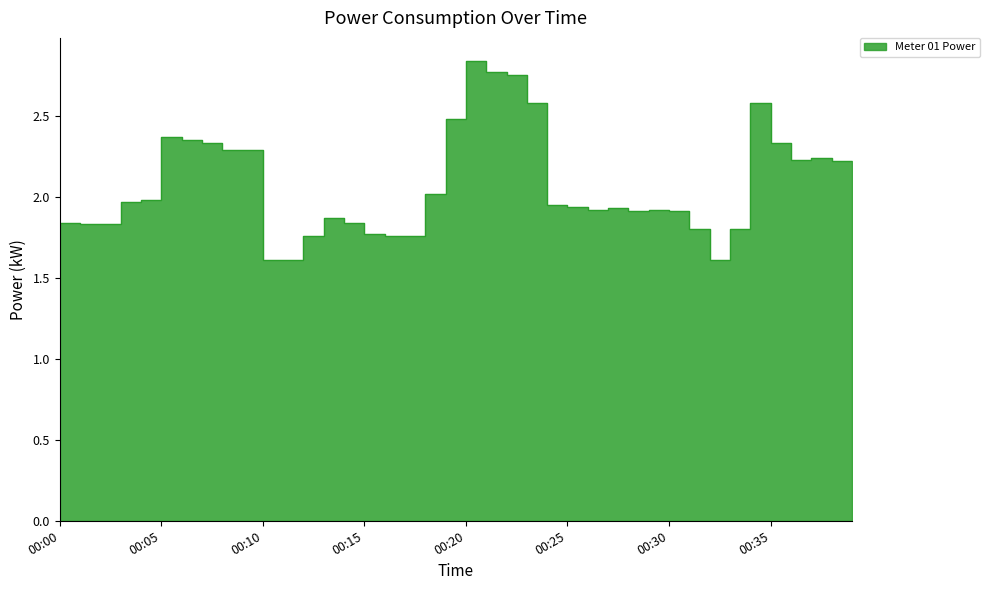

Rank the categories by value from highest to lowest.

00:21, 00:22, 00:23, 00:24, 00:35, 00:20, 00:06, 00:07, 00:08, 00:36, 00:09, 00:10, 00:38, 00:37, 00:39, 00:19, 00:05, 00:04, 00:25, 00:26, 00:28, 00:27, 00:30, 00:29, 00:31, 00:14, 00:01, 00:15, 00:00, 00:02, 00:03, 00:32, 00:34, 00:16, 00:13, 00:17, 00:18, 00:11, 00:12, 00:33